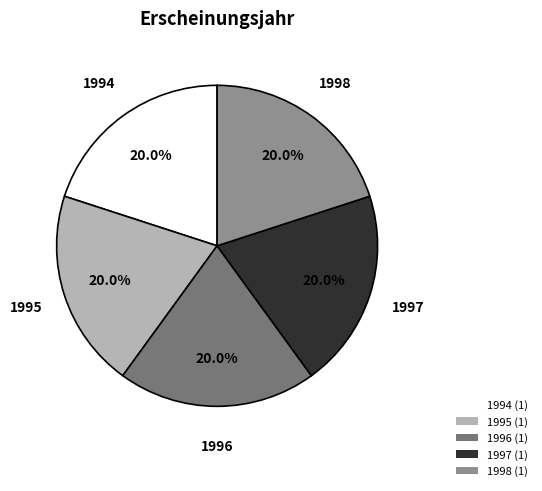

To the nearest percent, what percentage of the pie is 1998?

20%